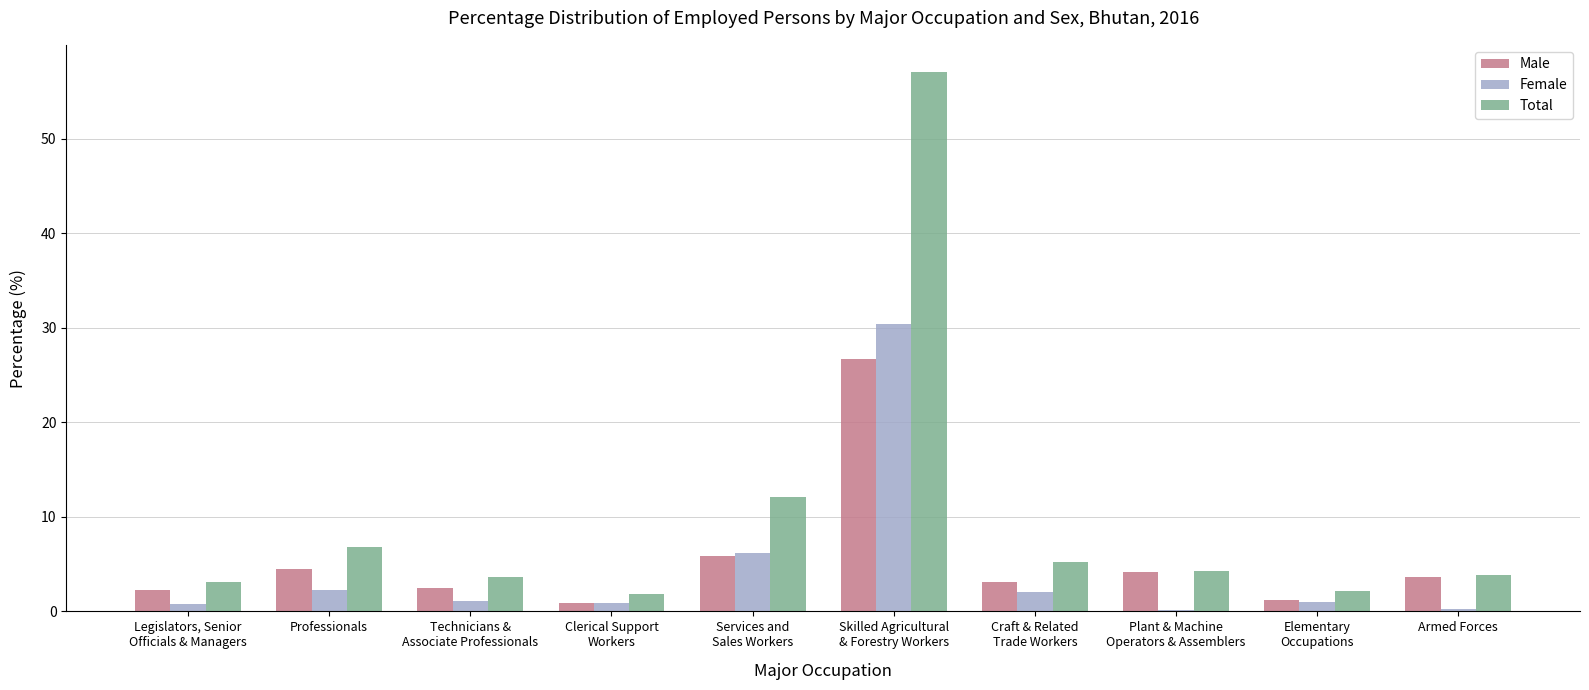

The value of Total at Armed Forces is 5.8. True or false?

False